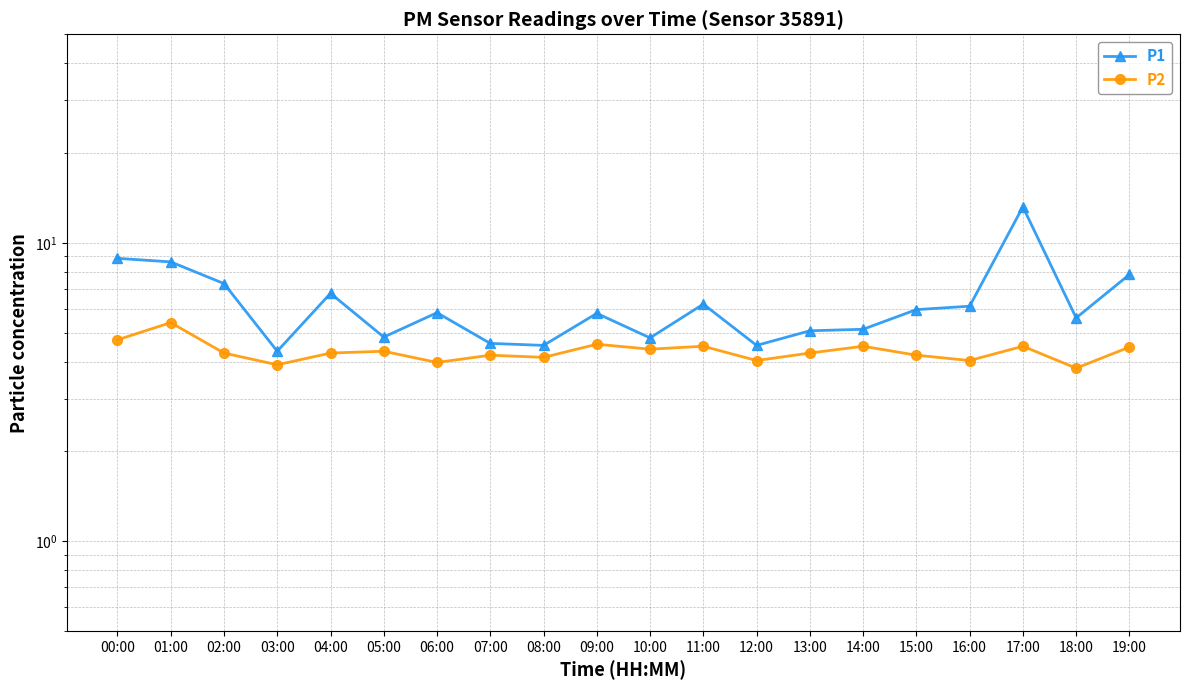

How many values in the P2 series are below 4?

3